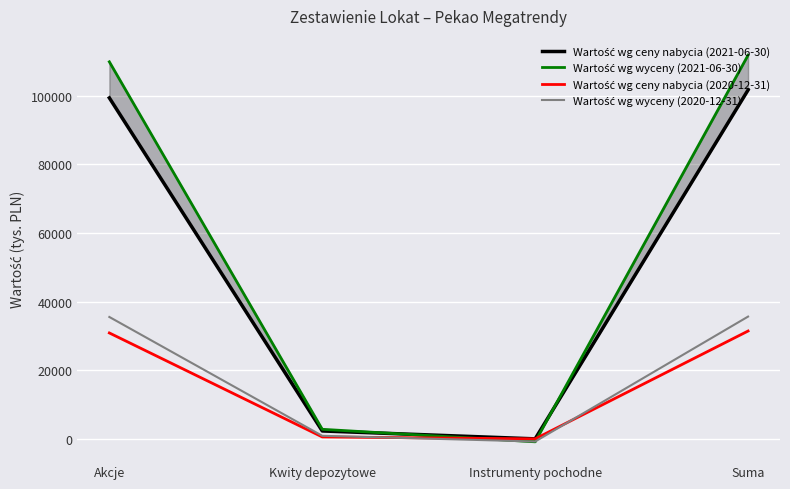

Rank the categories by Wartość wg ceny nabycia (2020-12-31) value from highest to lowest.

Suma, Akcje, Kwity depozytowe, Instrumenty pochodne